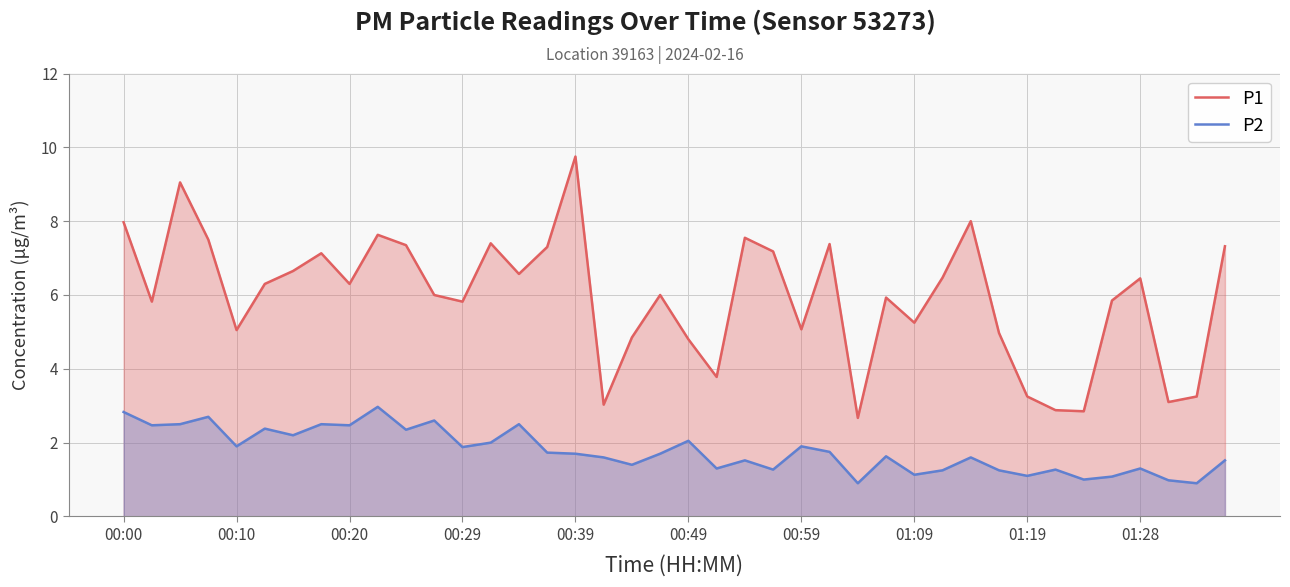

Rank the series at 21 from lowest to highest value.

P2, P1